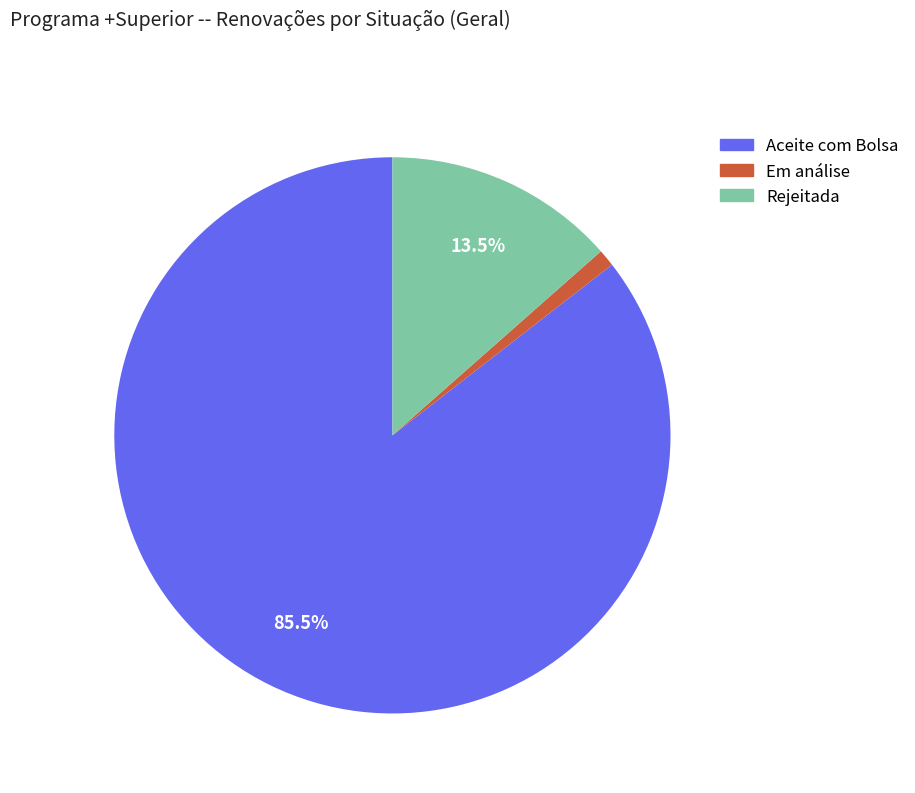

Rank the categories by value from lowest to highest.

Em análise, Rejeitada, Aceite com Bolsa